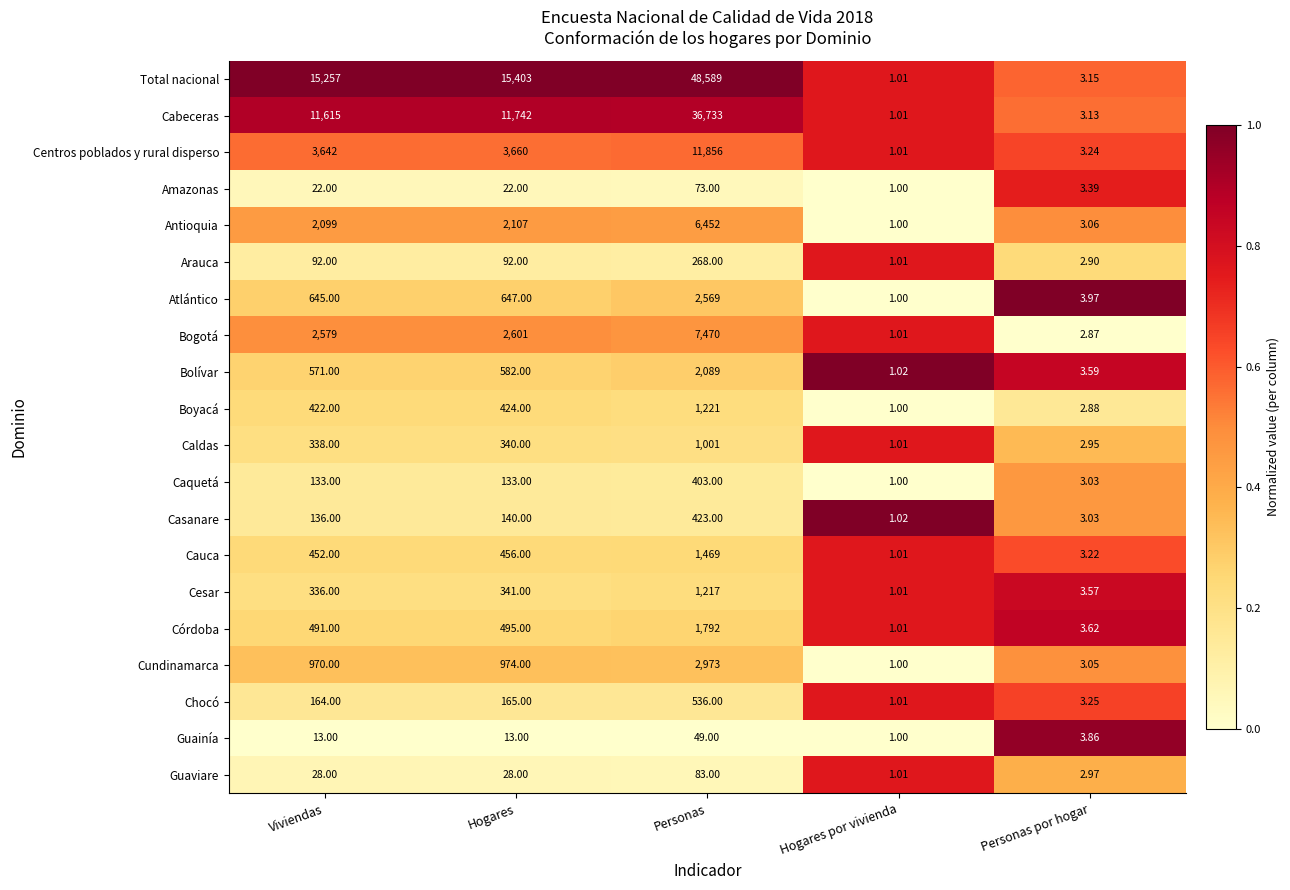

What is the spread (max minus min) of values at Hogares por vivienda?

0.0